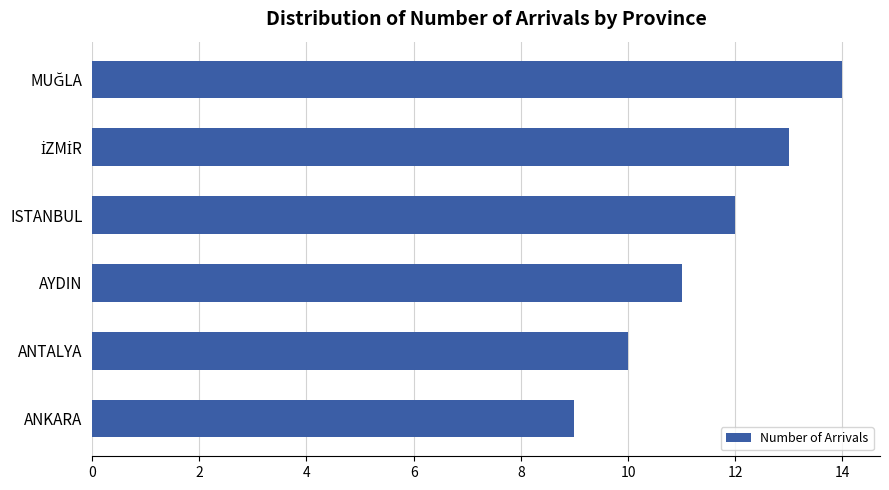

Count the number of categories in the chart.

6